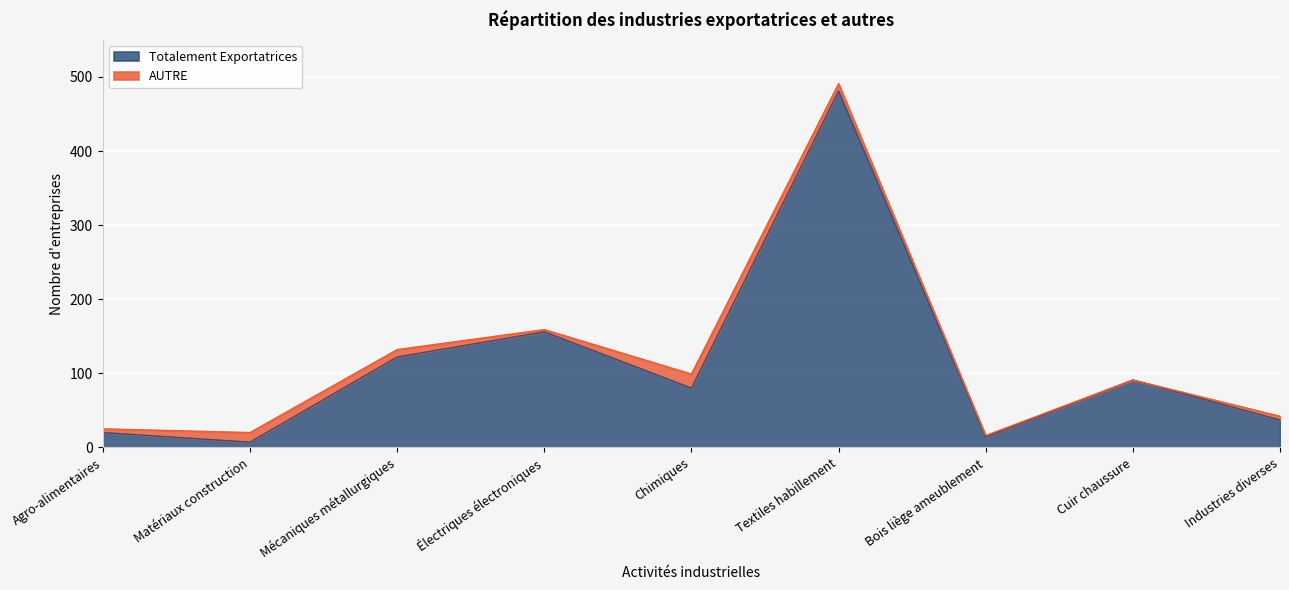

How many values are below 80?

4